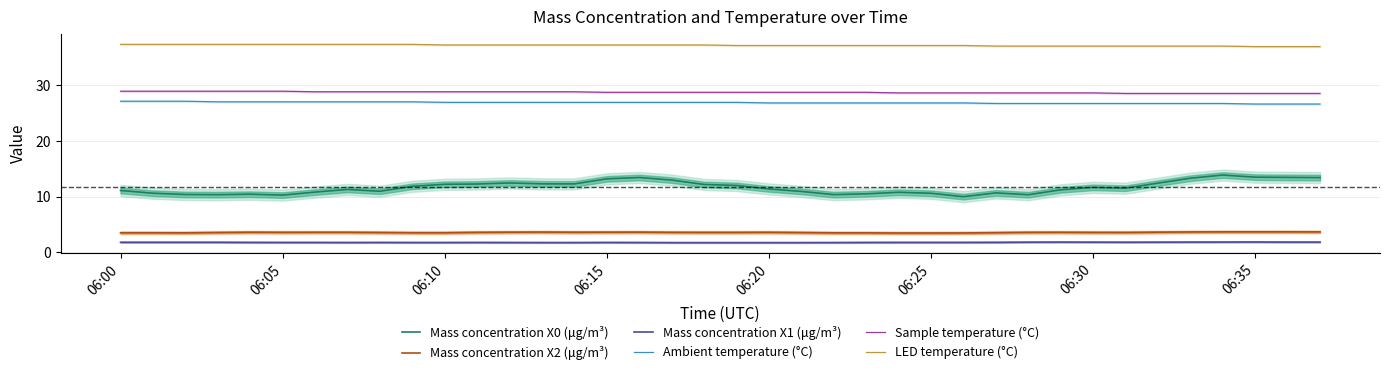

Does the chart have visible grid lines?

Yes